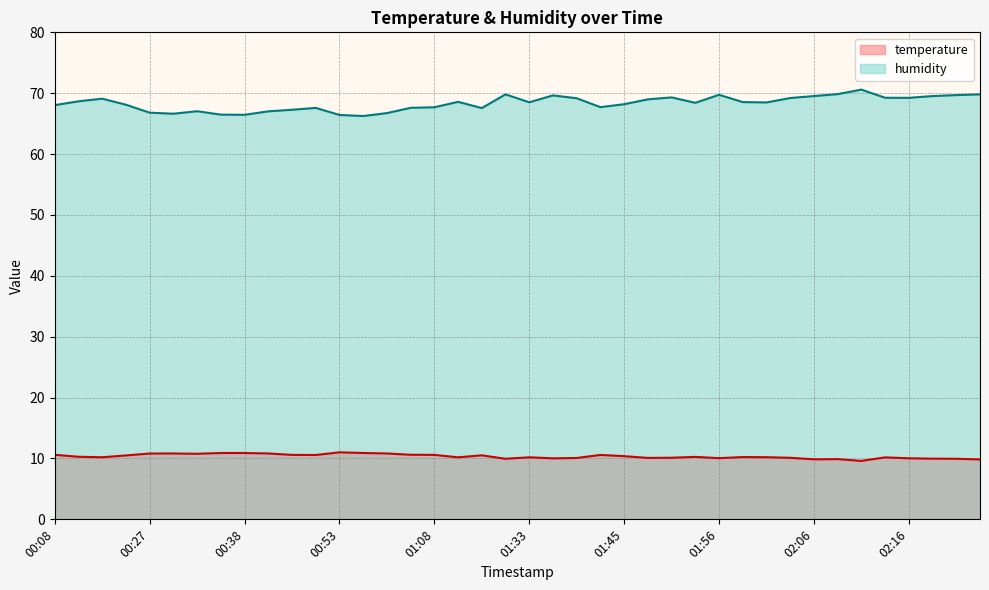

How many interior local peaks does the humidity series have?

9